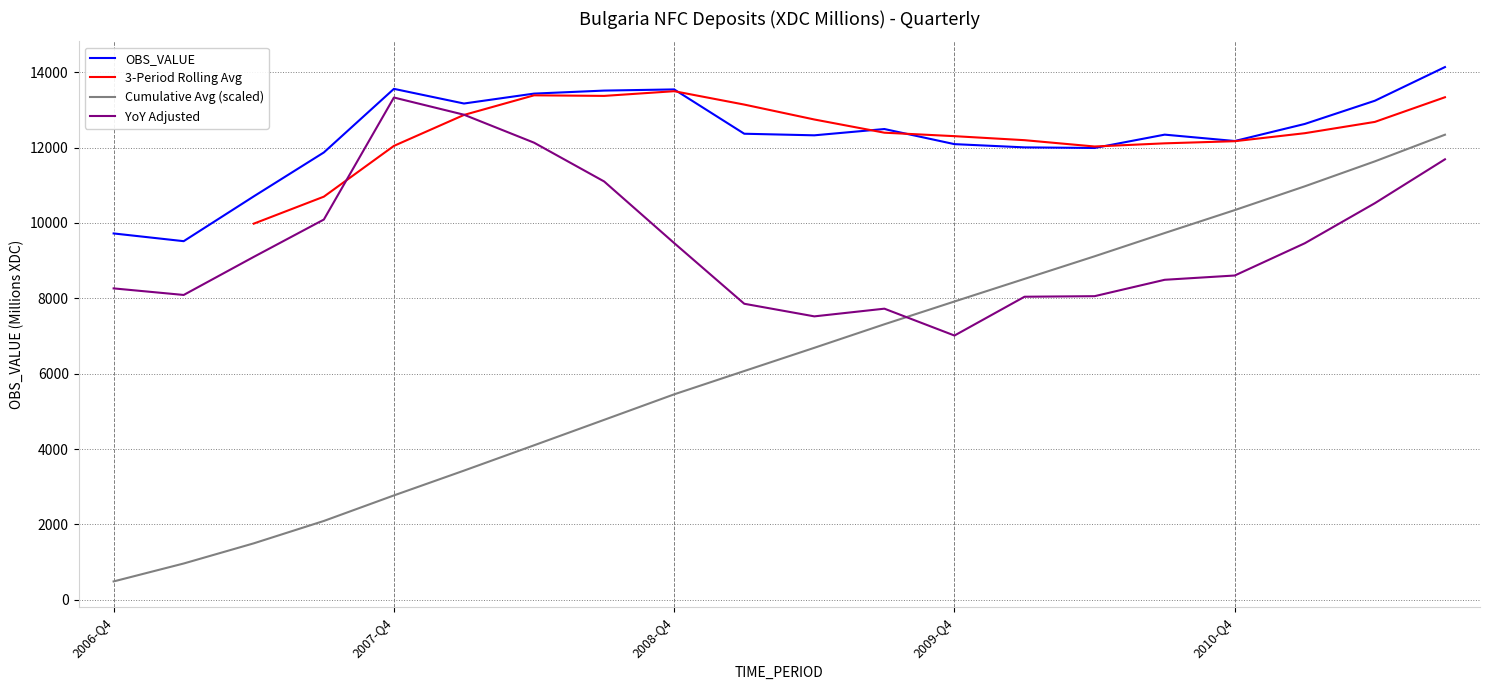

The value of Cumulative Avg (scaled) at 2008-Q4 is 5450.9. True or false?

True